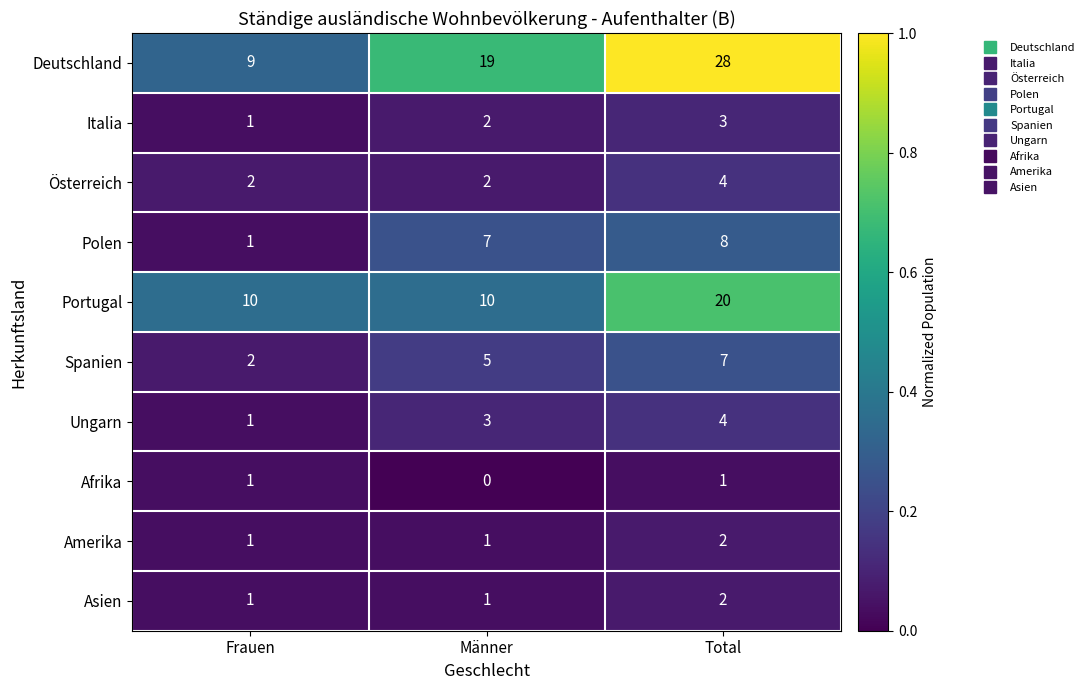

What is the spread (max minus min) of values at Total?

27